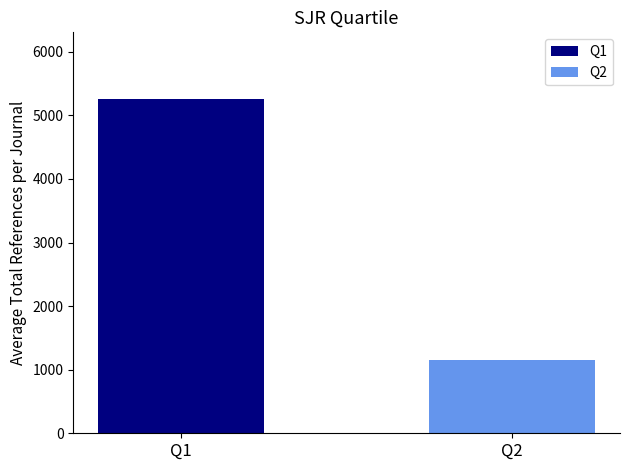

What is the smallest value displayed?

1146.0